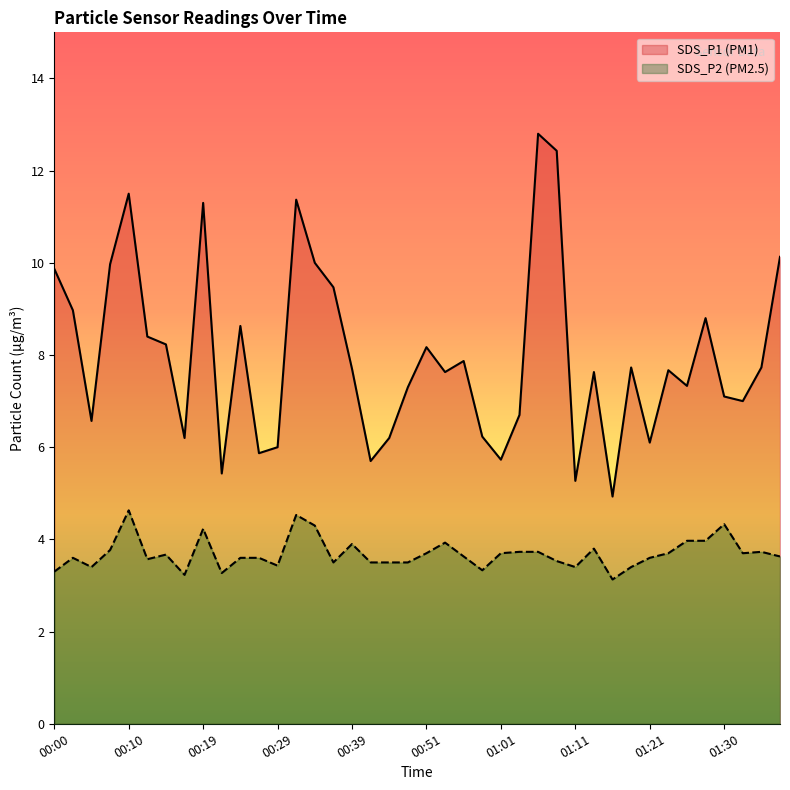

True or false: SDS_P2 and SDS_P1 intersect in this chart.

False